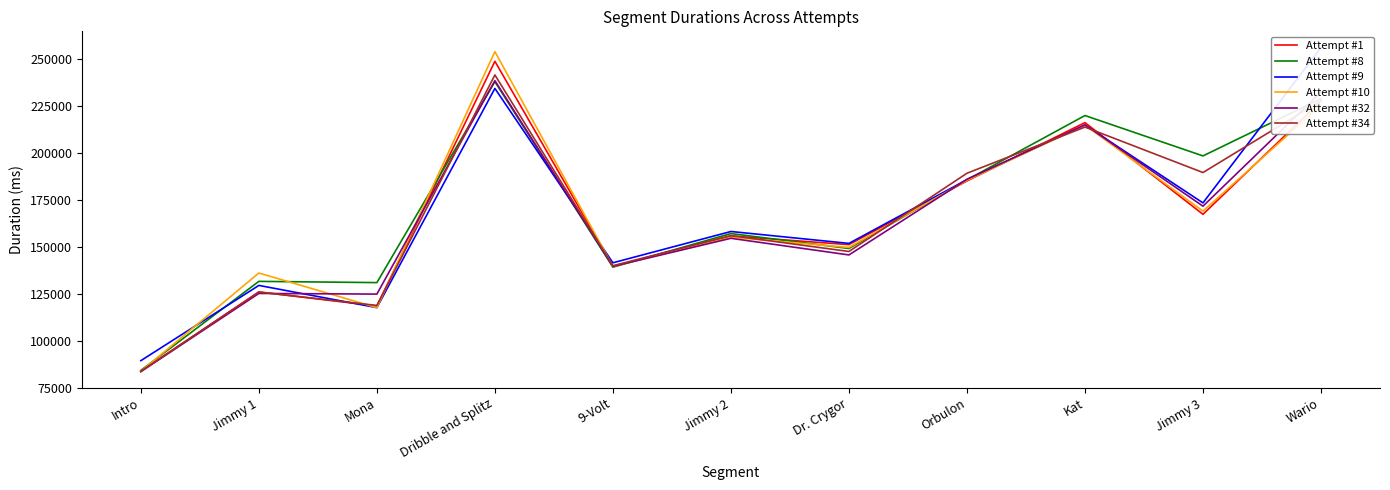

What is the difference between the highest and lowest values at Mona?

13342